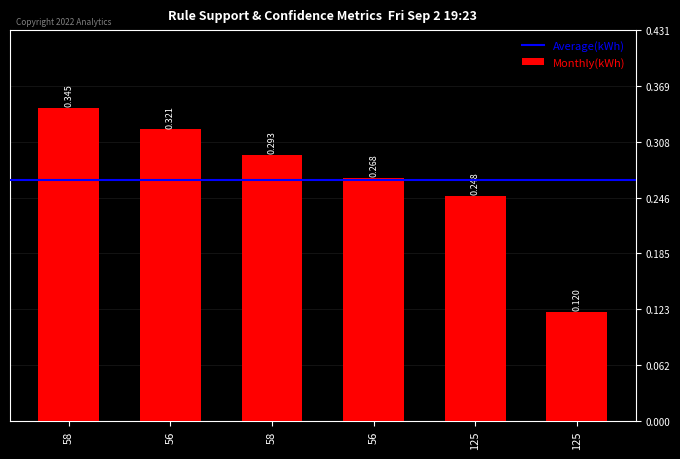

How many values are between 0 and 1?

6